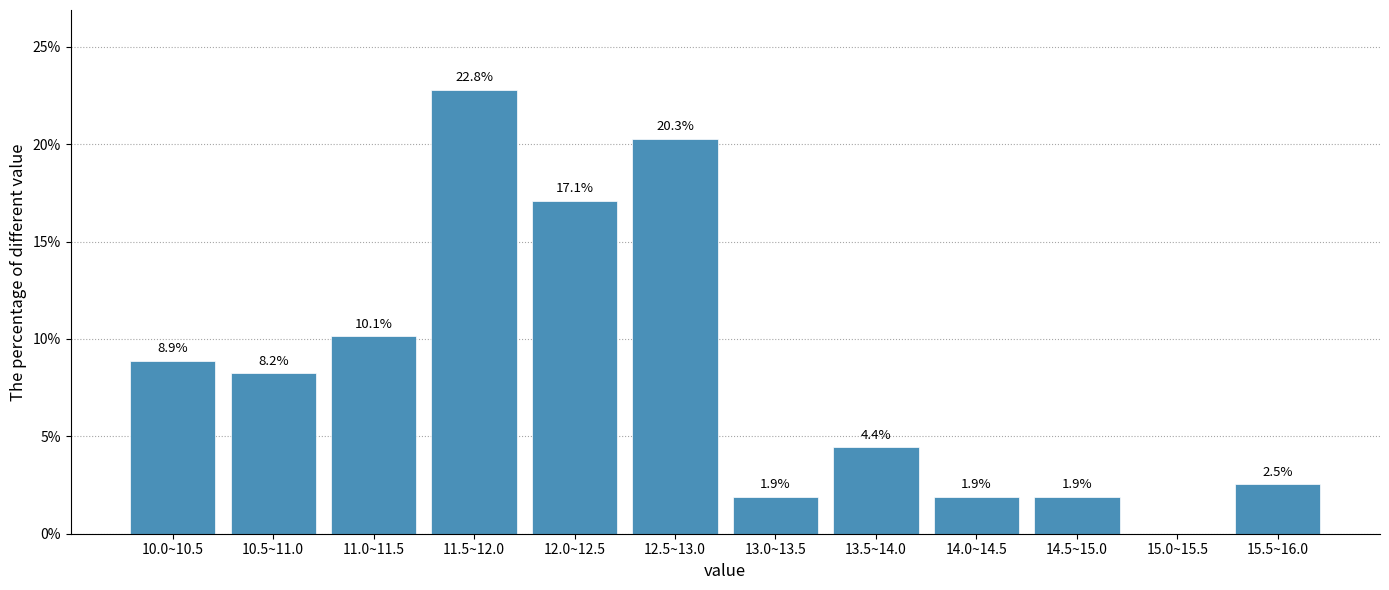

Reading left to right, what are all the values shown in this chart?

10.0~10.5=8.9	10.5~11.0=8.2	11.0~11.5=10.1	11.5~12.0=22.8	12.0~12.5=17.1	12.5~13.0=20.3	13.0~13.5=1.9	13.5~14.0=4.4	14.0~14.5=1.9	14.5~15.0=1.9	15.0~15.5=0.0	15.5~16.0=2.5